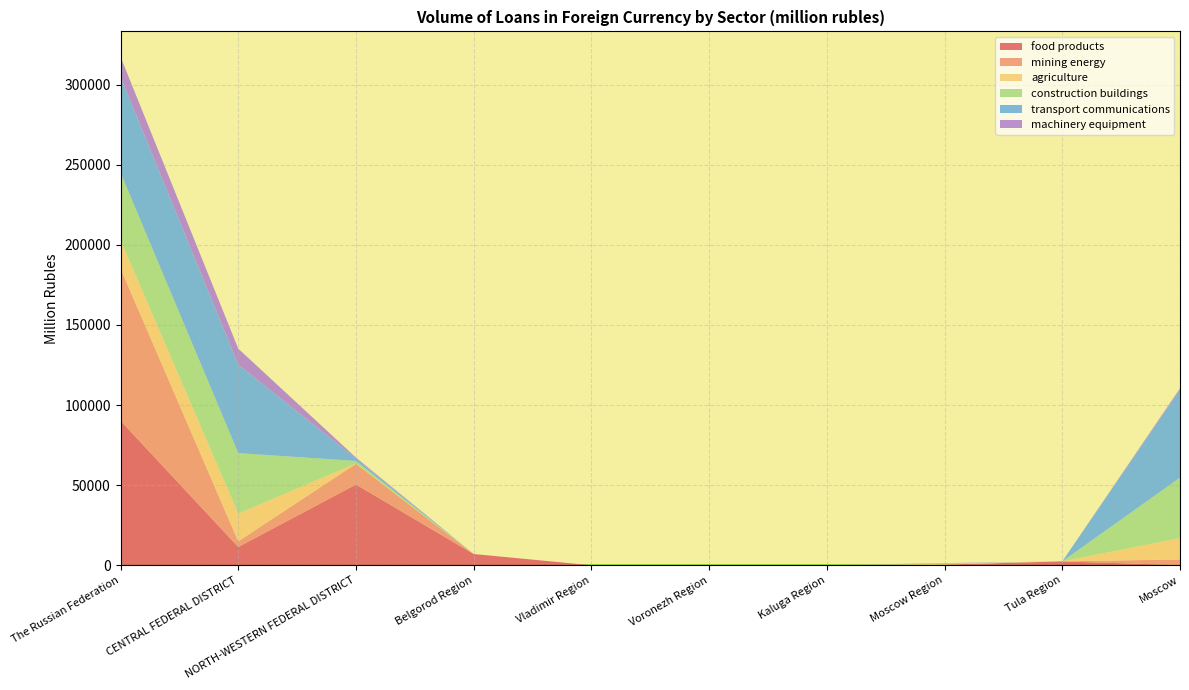

Reading right to left, what are all the values shown in this chart?

food products: 96	2406	402	0	0	0	7012	50407	11417	90228
mining energy: 3522	0	0	0	0	0	0	12938	3522	95065
agriculture: 13316	0	570	0	175	0	0	207	17284	17671
construction buildings: 37745	0	23	0	0	0	0	1560	37768	42080
transport communications: 55007	0	240	0	0	0	0	1560	55247	59888
machinery equipment: 768	0	92	0	0	0	0	551	9982	12472